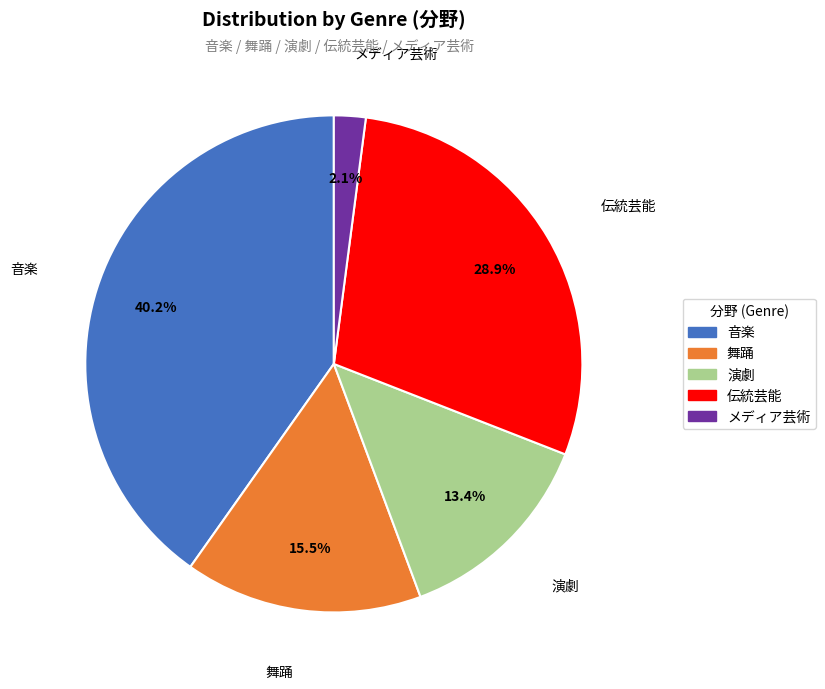

Does any single category account for the majority?

No